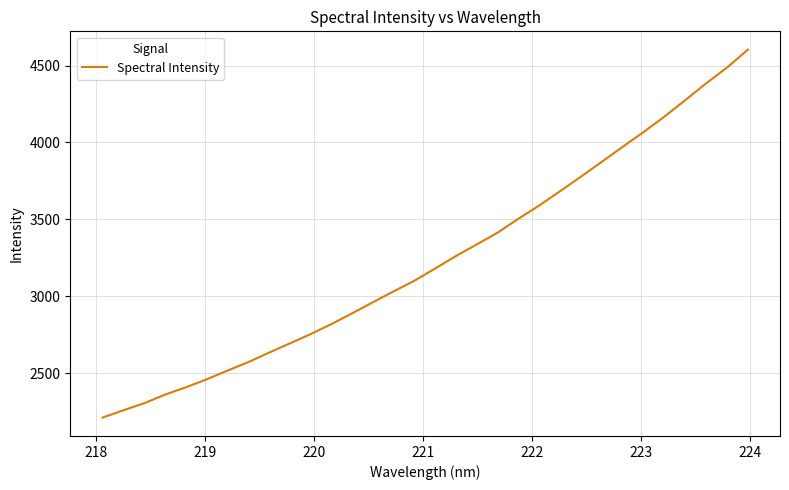

What is the maximum value shown in the chart?

4603.2